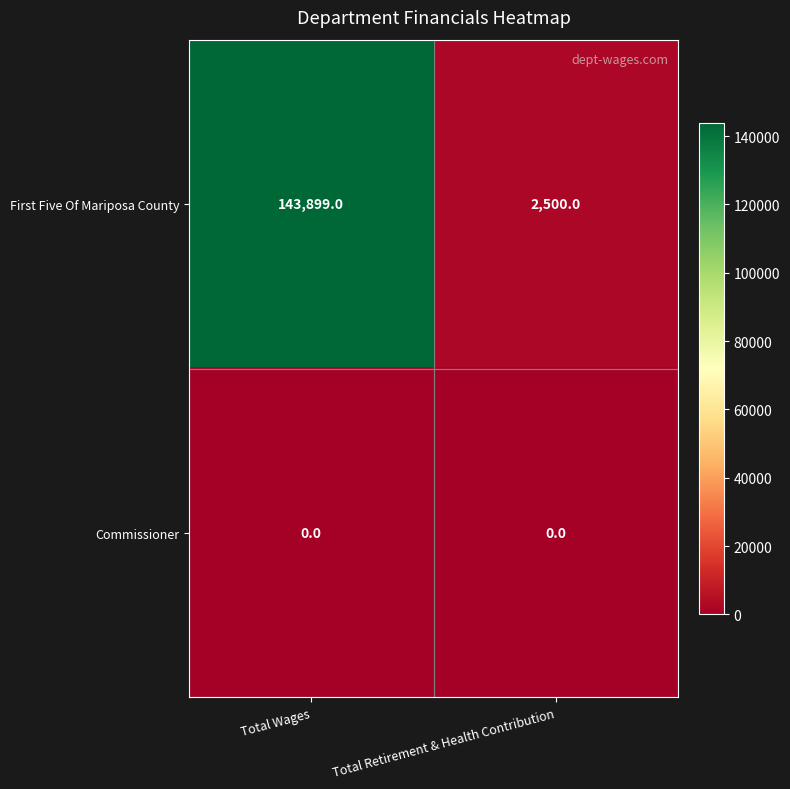

What is the highest value of the First Five Of Mariposa County series?

143899